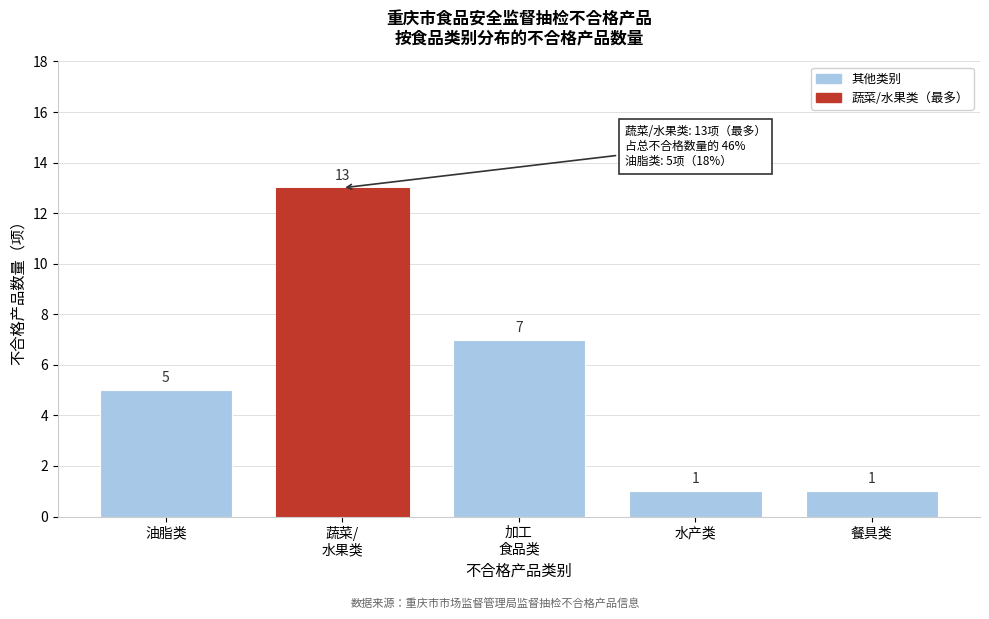

Reading right to left, transcribe all the data shown in this chart.

1	1	7	13	5